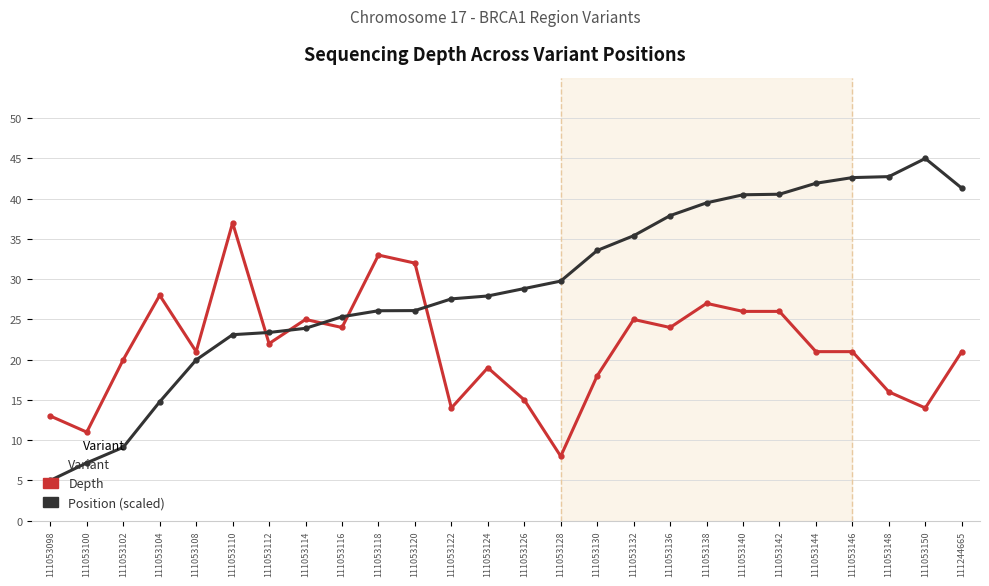

What is the approximate value of Depth at 111053130?

18.0